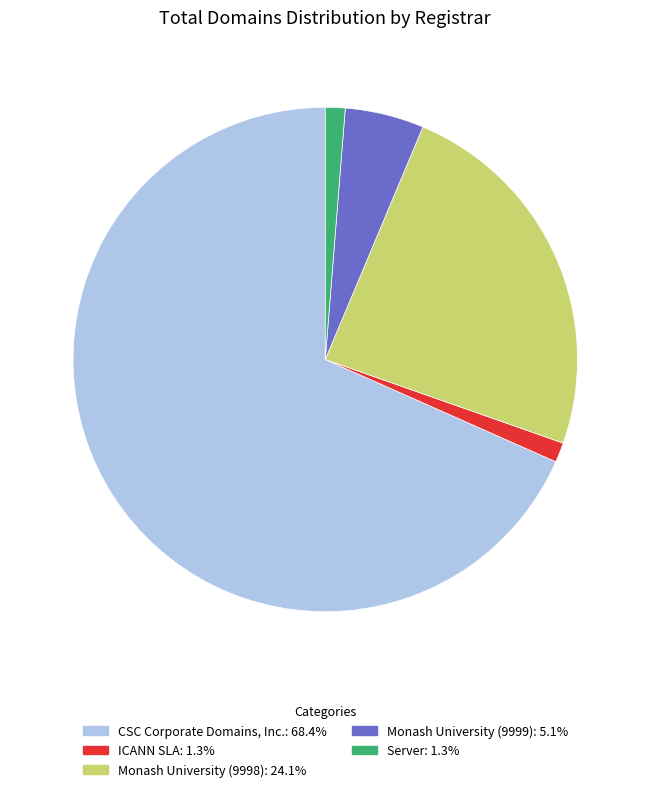

Approximately how many times larger is the value at Monash University (9999) compared to ICANN SLA?

4.0